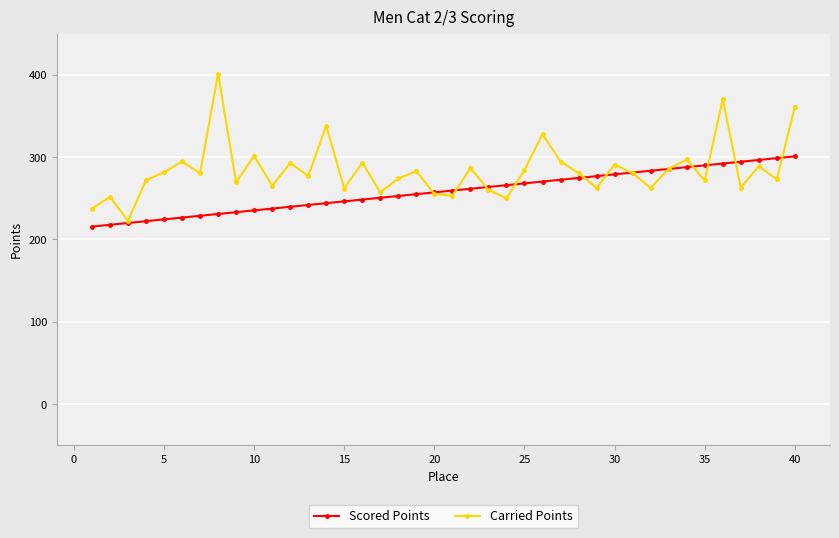

What is the value of the Scored Points point at the 9th from the left?

233.1